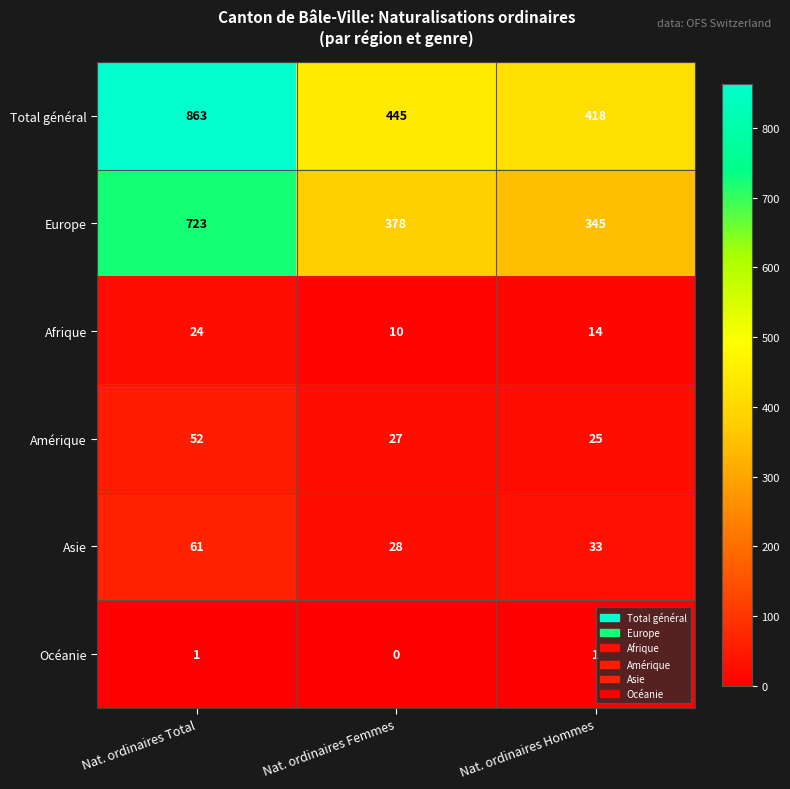

How many Asie values are between 28 and 61?

3